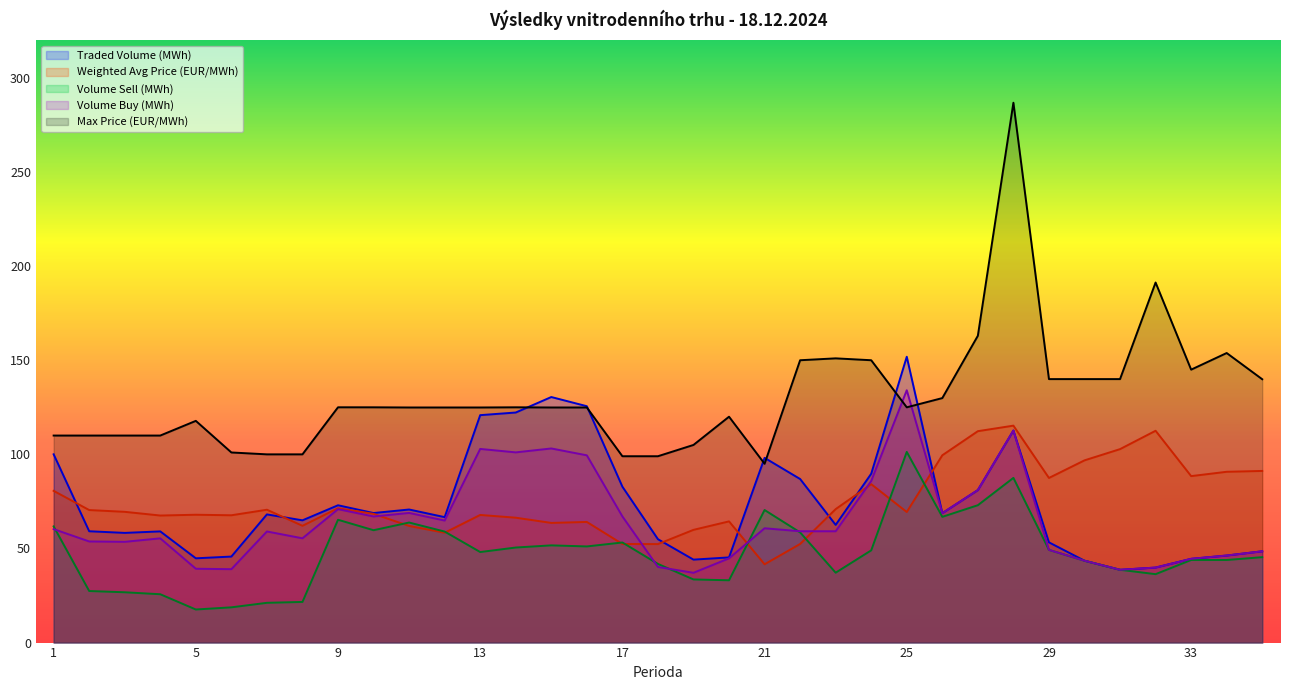

What is the lowest value of the Volume Buy (MWh) series?

37.1